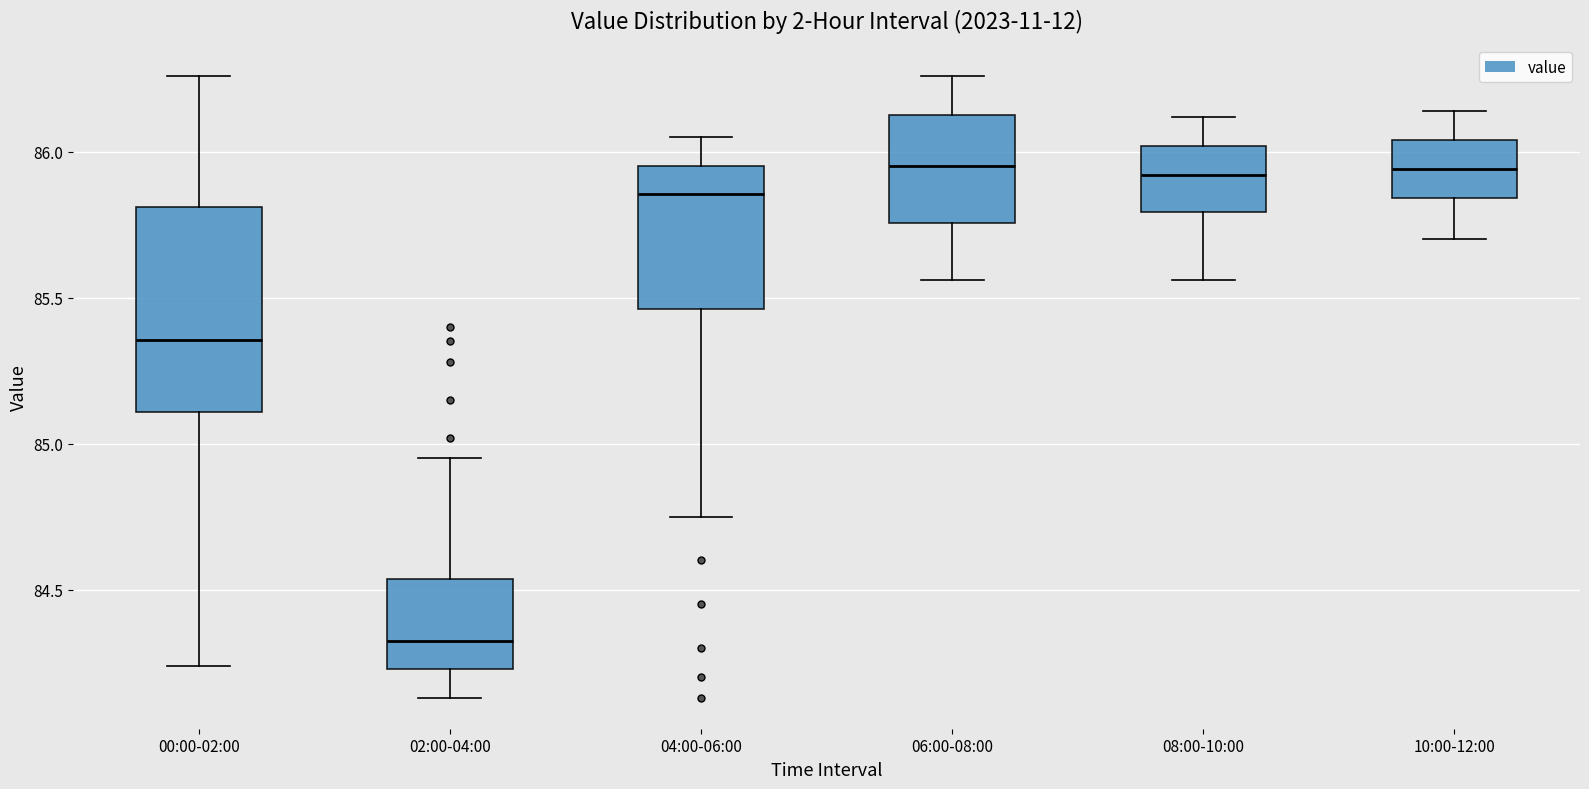

Reading left to right, read every box against the y-axis: the position of its median line, the range the box covers, and the ends of its whiskers. The values are not printed on the chart, so give them approximately, as read against the axis.

00:00-02:00: median 85.35, box 85.10 to 85.80, whiskers 84.25 to 86.25
02:00-04:00: median 84.35, box 84.25 to 84.55, whiskers 84.15 to 84.95
04:00-06:00: median 85.85, box 85.45 to 85.95, whiskers 84.75 to 86.05
06:00-08:00: median 85.95, box 85.75 to 86.15, whiskers 85.55 to 86.25
08:00-10:00: median 85.90, box 85.80 to 86.00, whiskers 85.55 to 86.10
10:00-12:00: median 85.95, box 85.85 to 86.05, whiskers 85.70 to 86.15